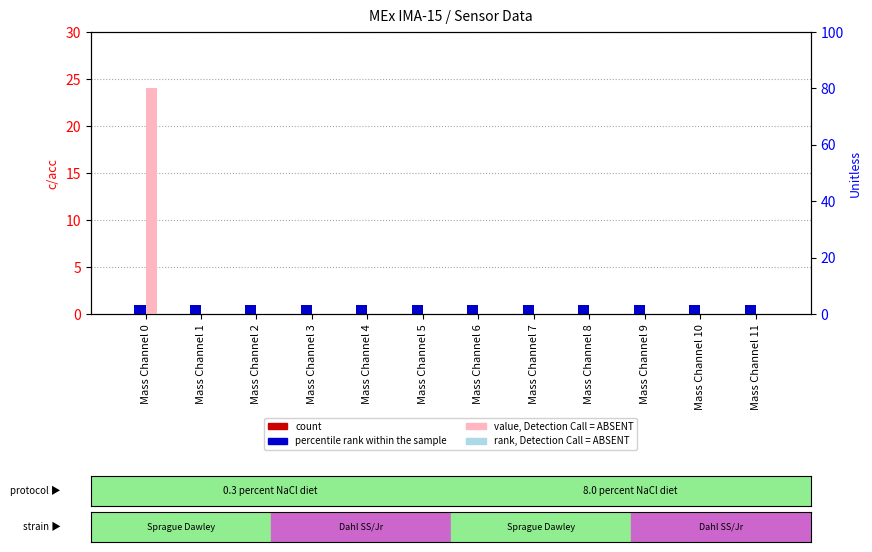

What is the spread (max minus min) of values at Mass Channel 8?

1